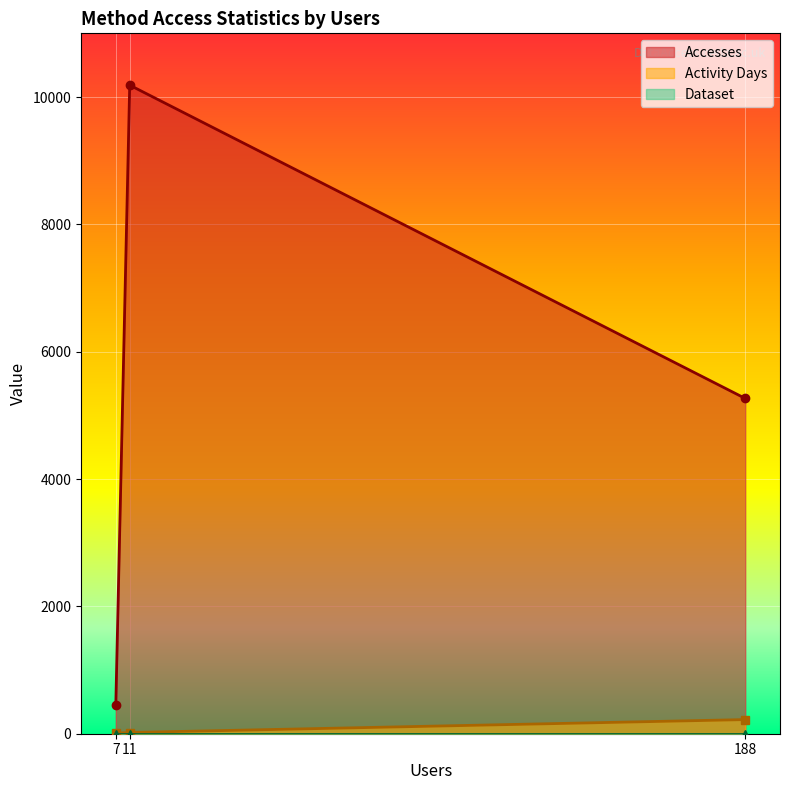

What is the smallest value displayed?

7